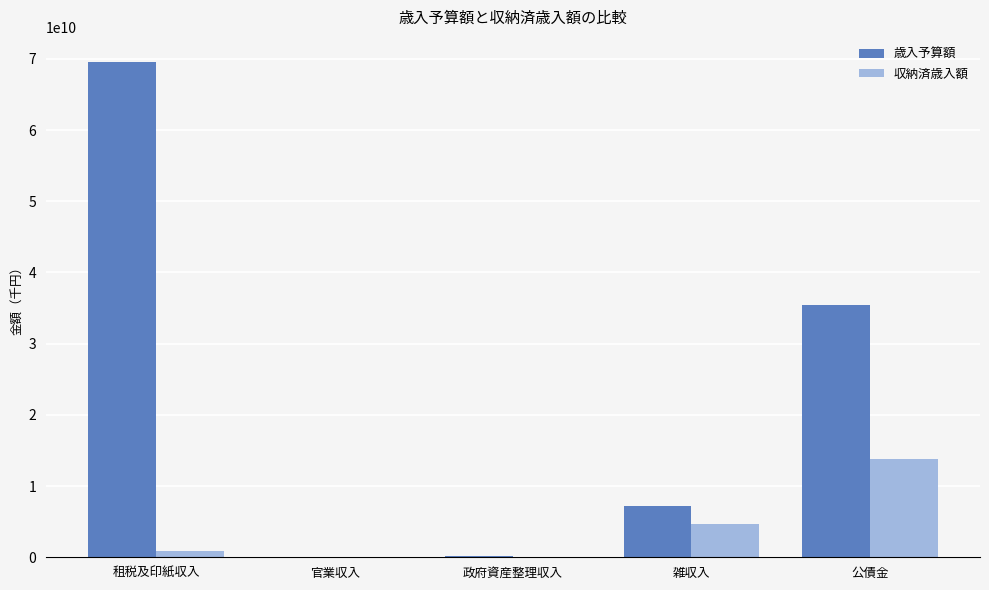

The value of 歳入予算額 at 租税及印紙収入 is 69608000000. True or false?

True